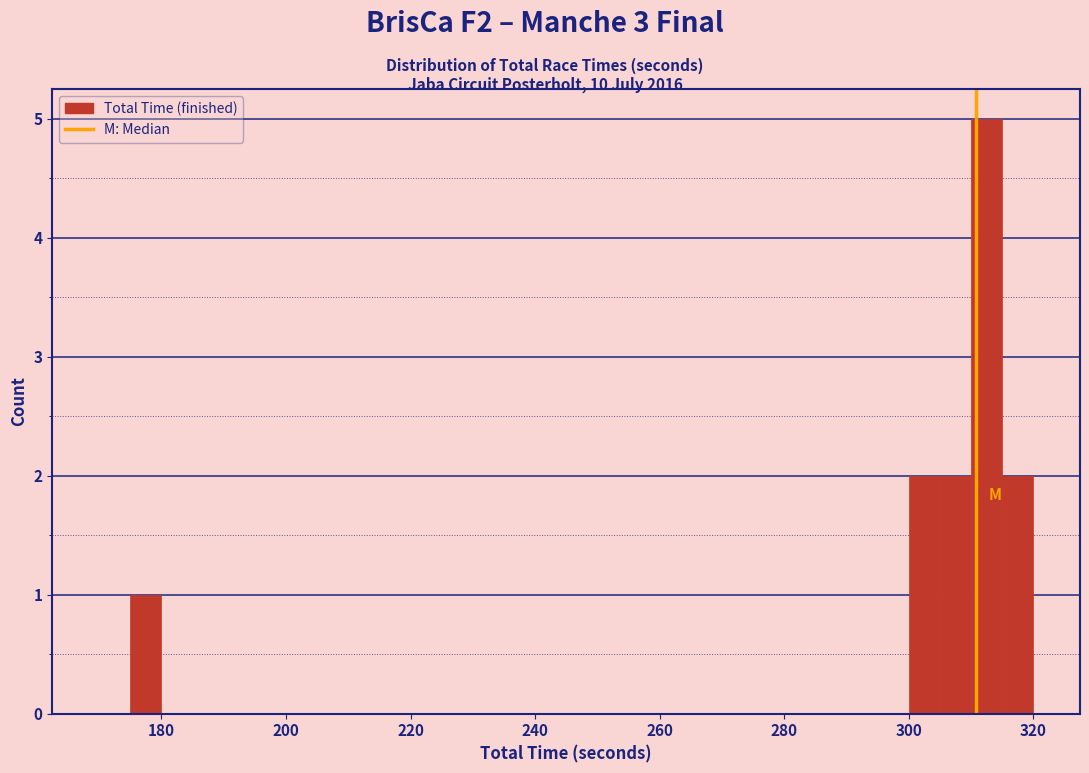

Read against the x-axis, roughly where is the centre of the tallest bar?

312